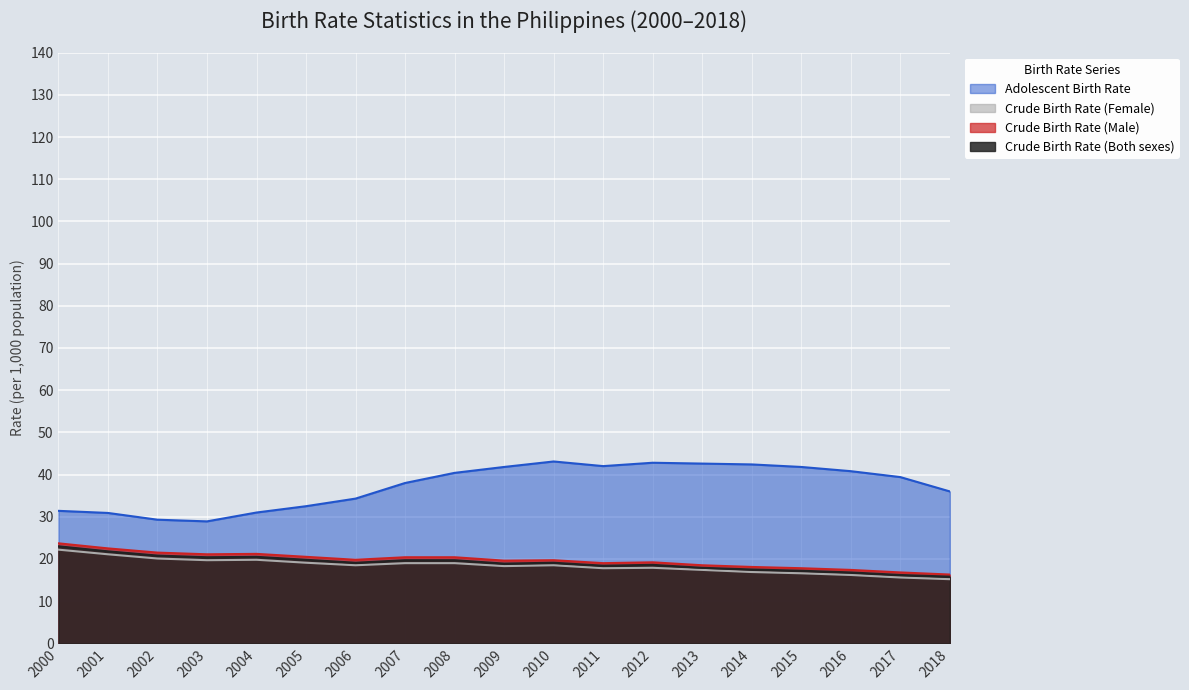

The Adolescent Birth Rate series shows 55.0 at 2005. True or false?

False